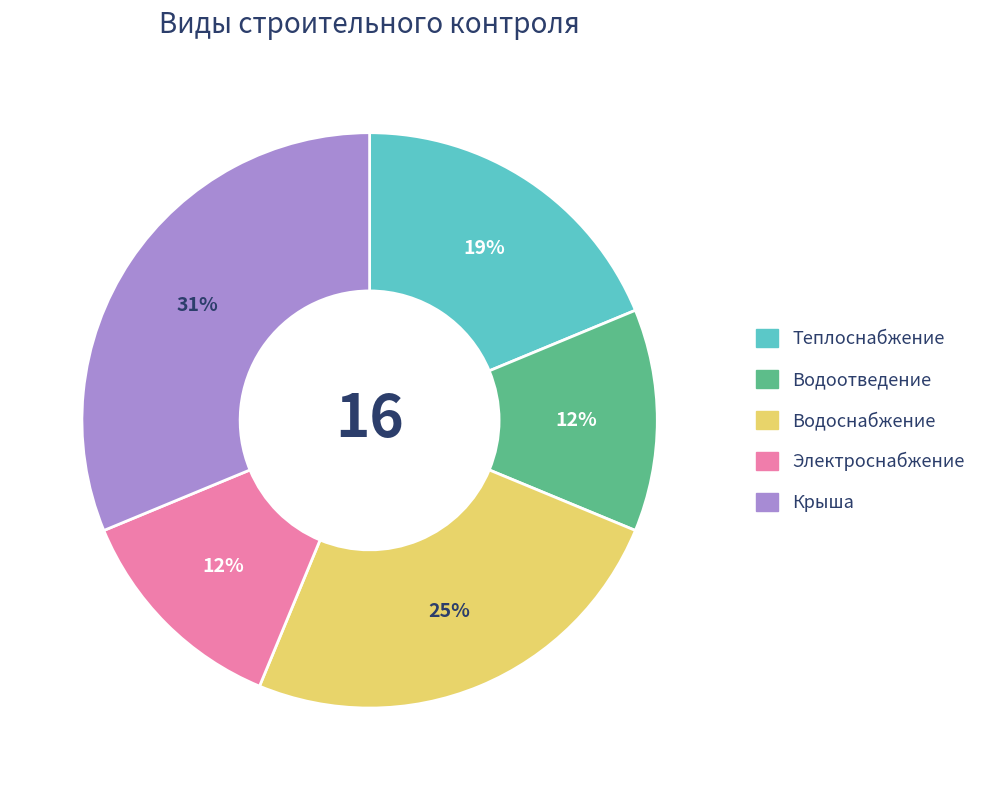

To the nearest percent, what is the average slice percentage?

20%